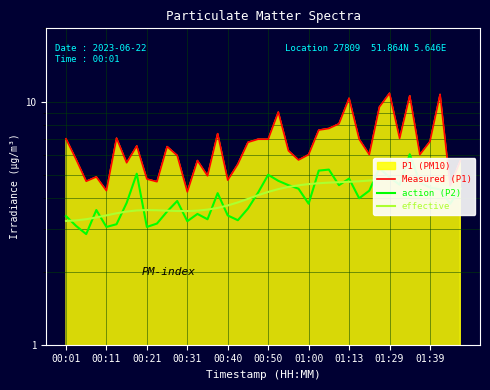

True or false: Measured (P1) and action (P2) cross at least once.

False